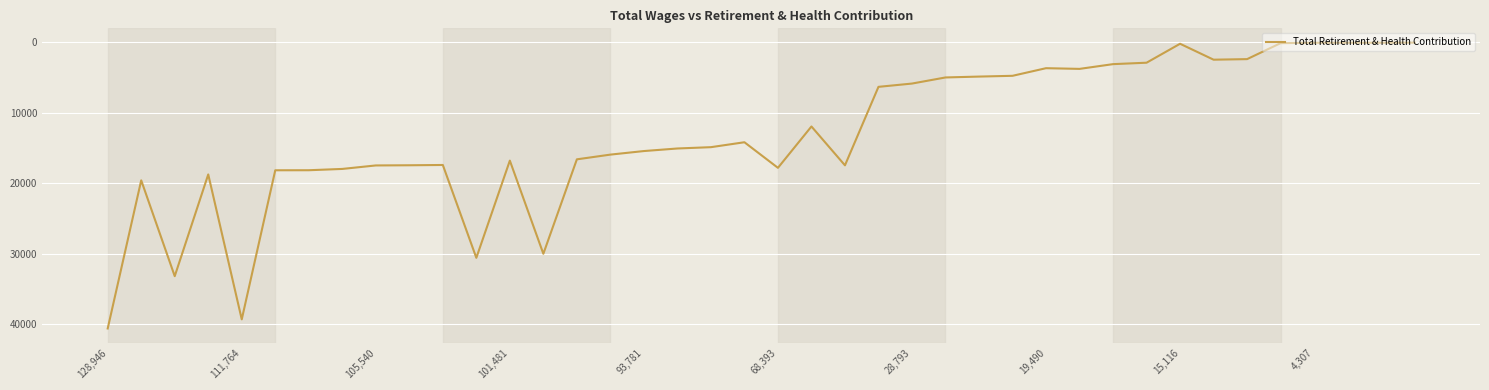

What is the maximum value shown in the chart?

40611